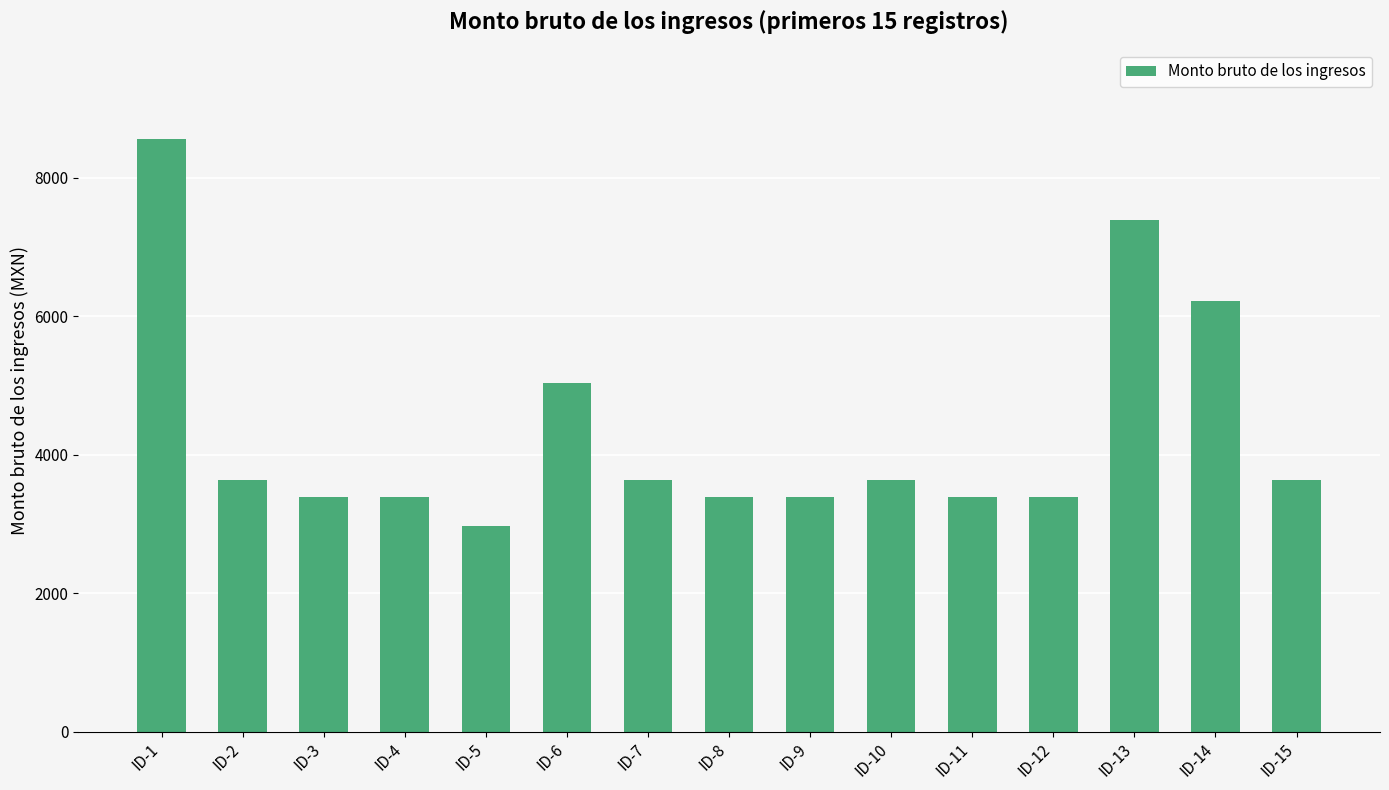

The chart shows a value of 11733.4 at ID-13. True or false?

False